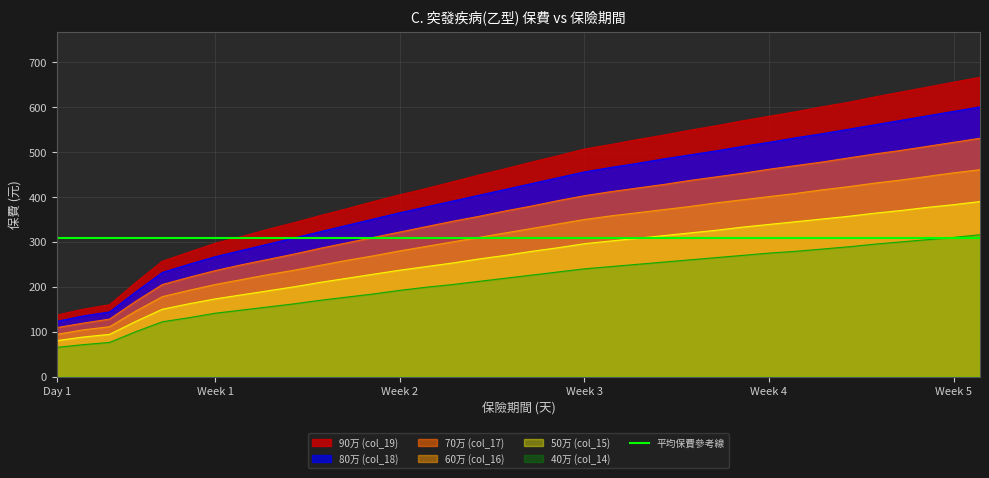

What is the highest value of the 60万 (col_16) series?

461